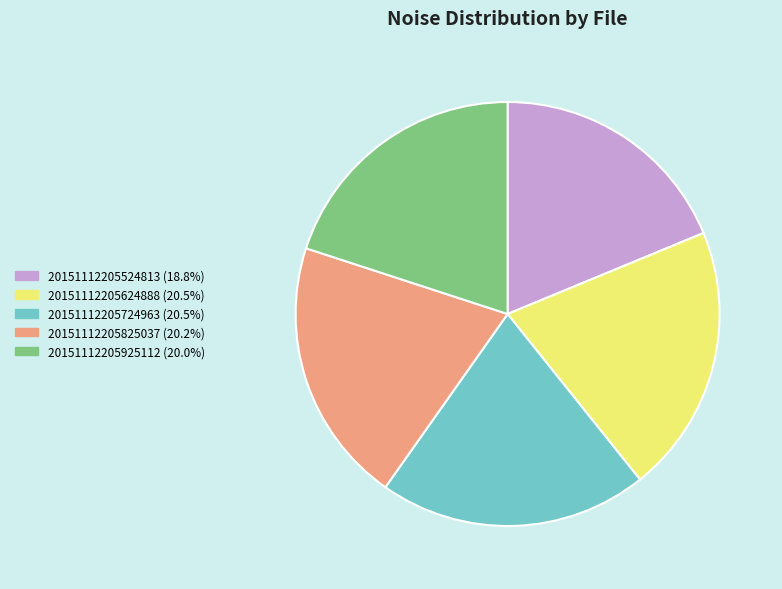

Is the sum of 20151112205925112 and 20151112205624888 greater than half?

No